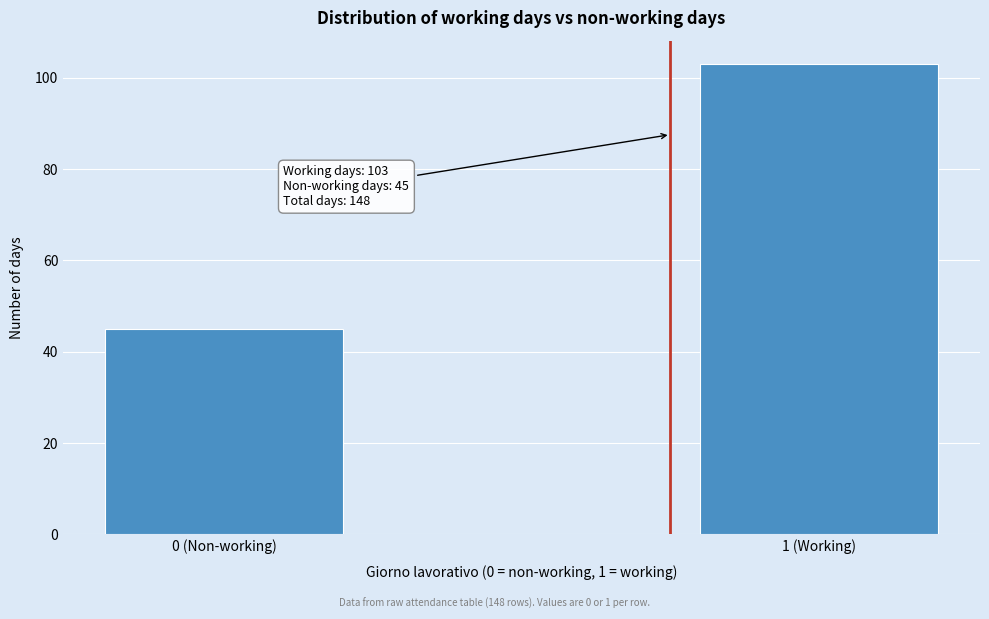

Reading left to right, list all the values displayed in this chart.

0 (Non-working)=45	1 (Working)=103